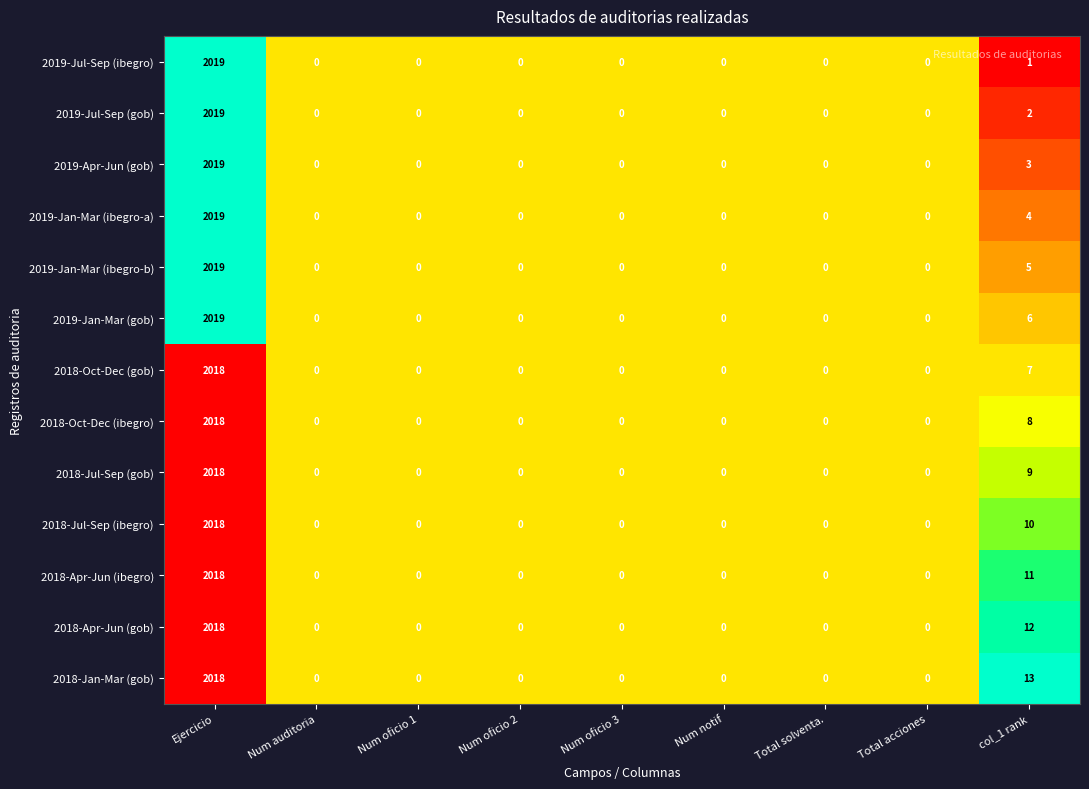

Between Num oficio 1 and col_1 rank, which series saw the biggest shift?

2018-Jan-Mar (gob)